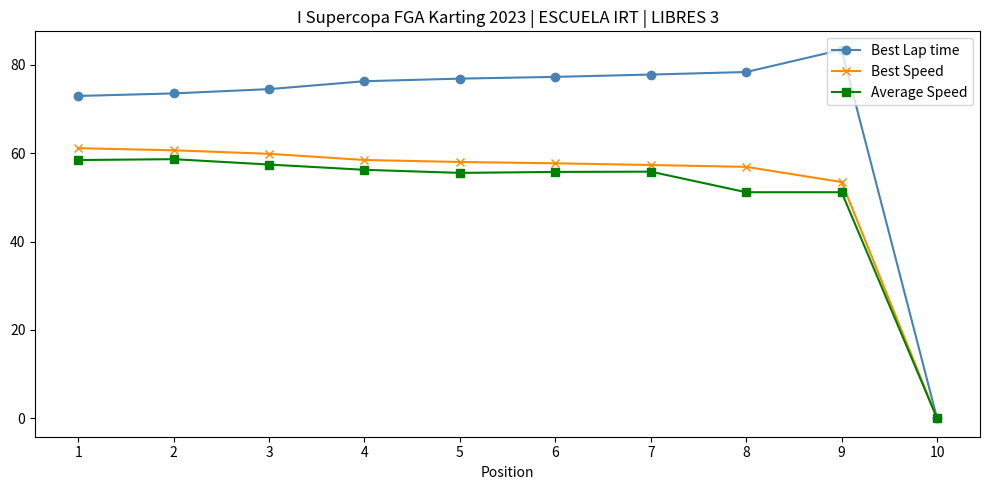

At which label is Best Speed closest to 30?

9